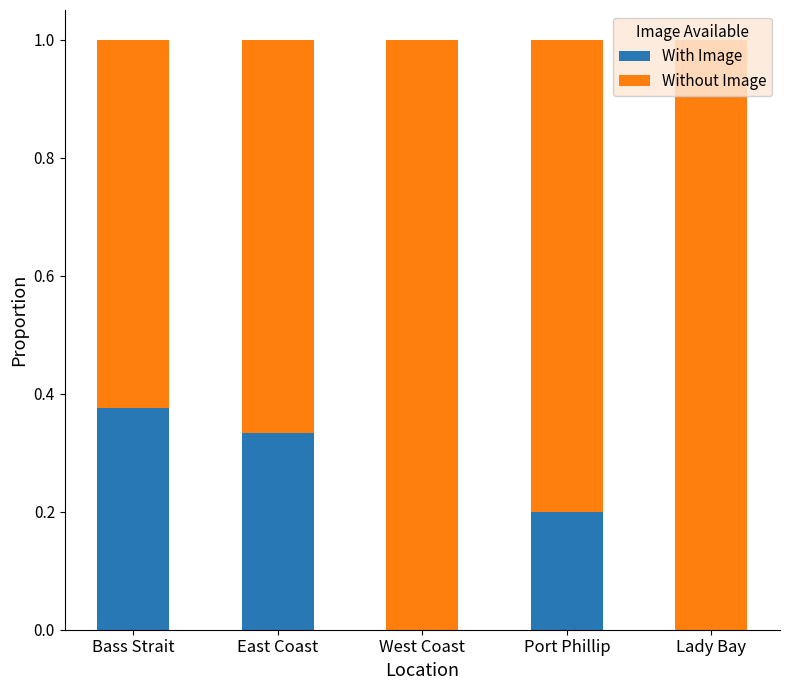

What is the total value across all series at Port Phillip?

1.0